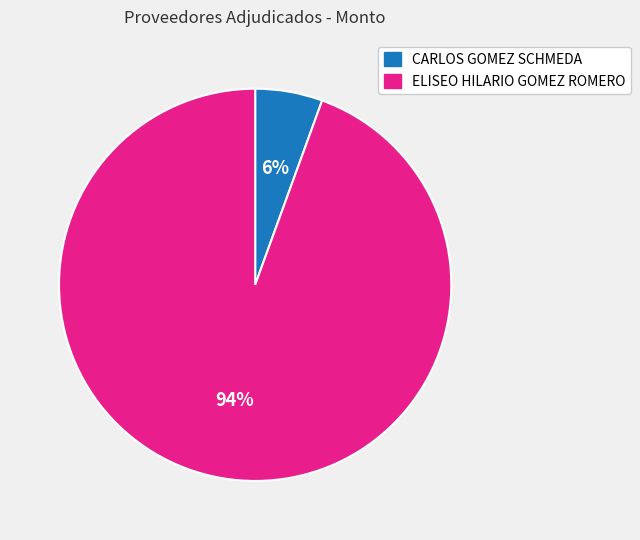

Which slice is the smallest?

CARLOS GOMEZ SCHMEDA